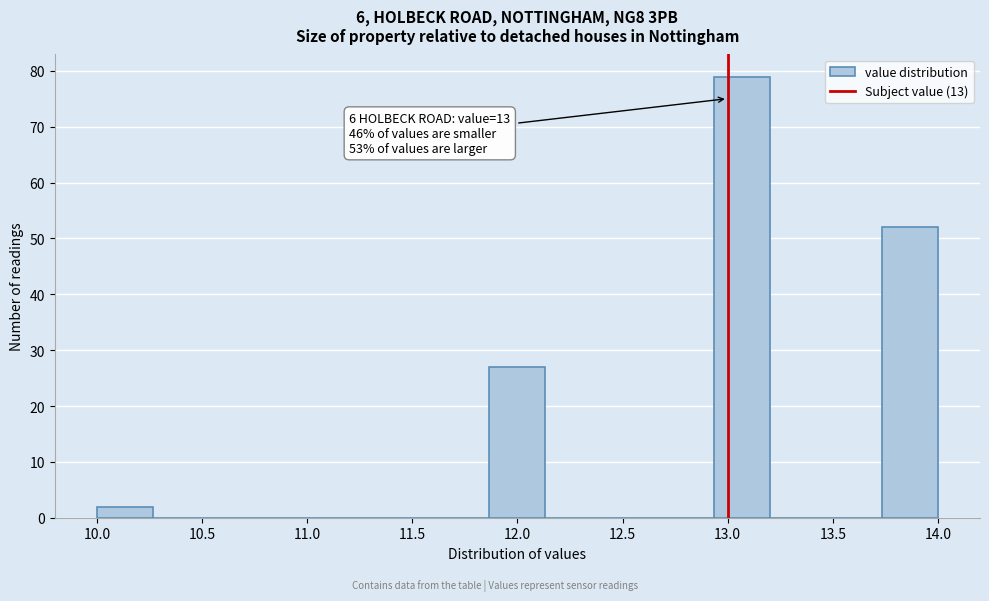

Over which range of the x-axis is the bar tallest?

12.95 to 13.20